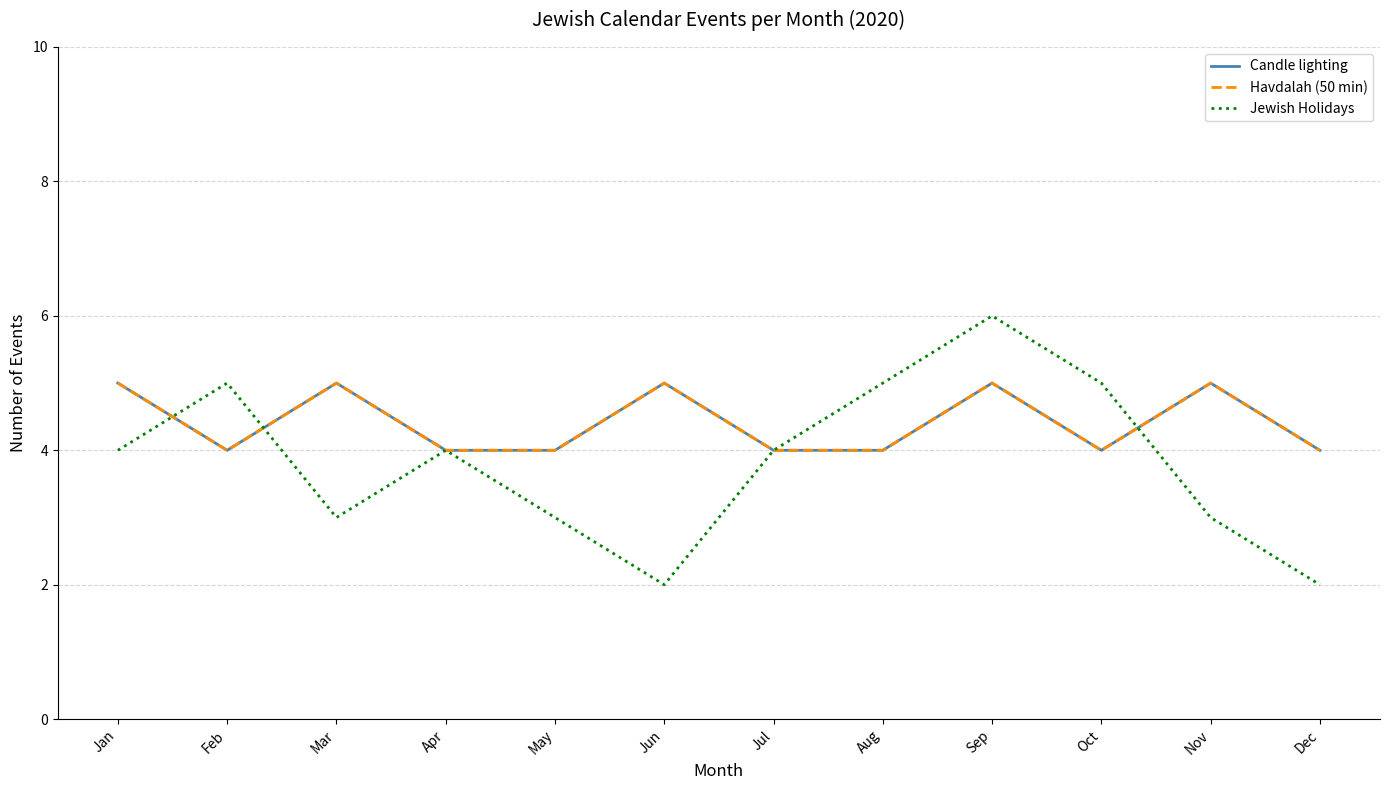

Does the chart have visible grid lines?

Yes